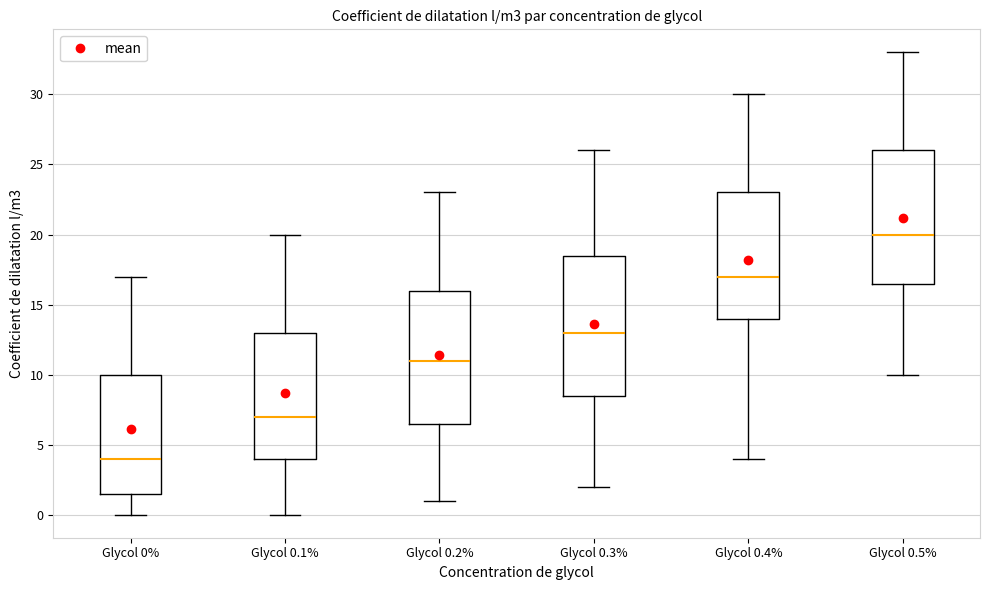

Where is the lower edge of the box for Glycol 0.1% on the y-axis? The values are not printed on the chart, so give them approximately, as read against the axis.

4.0